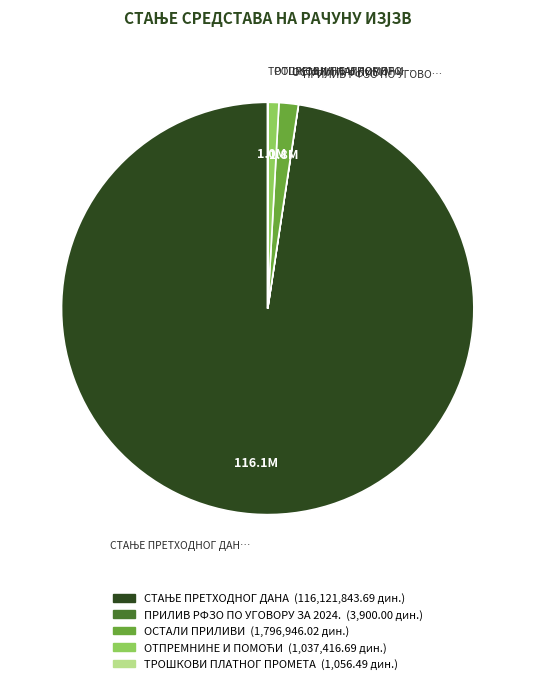

Does any single category account for the majority?

Yes